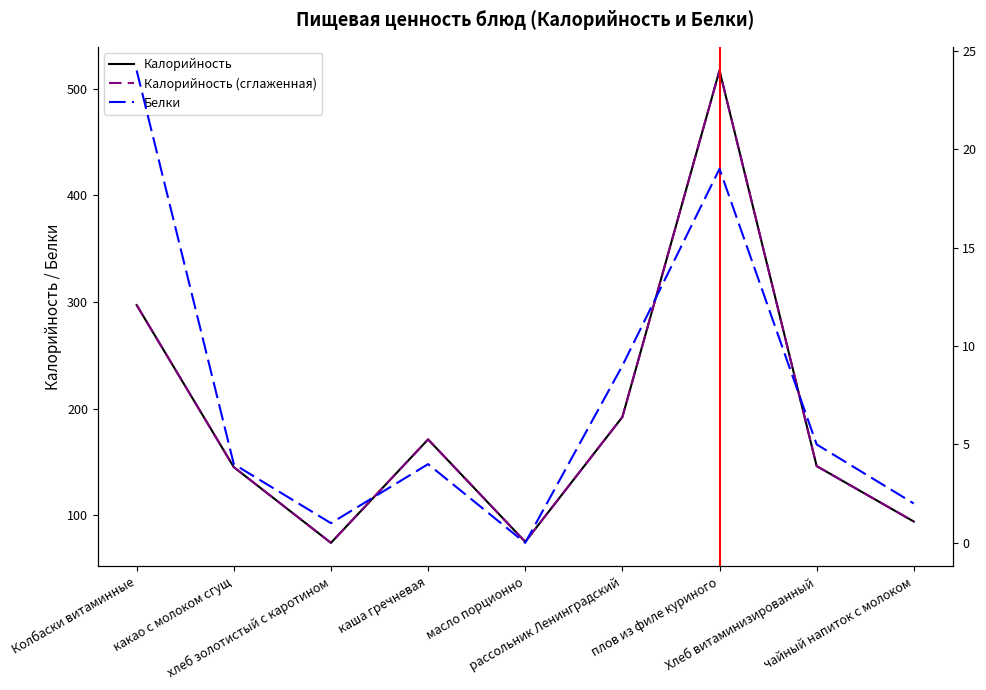

At how many categories does at least one series exceed 417?

1